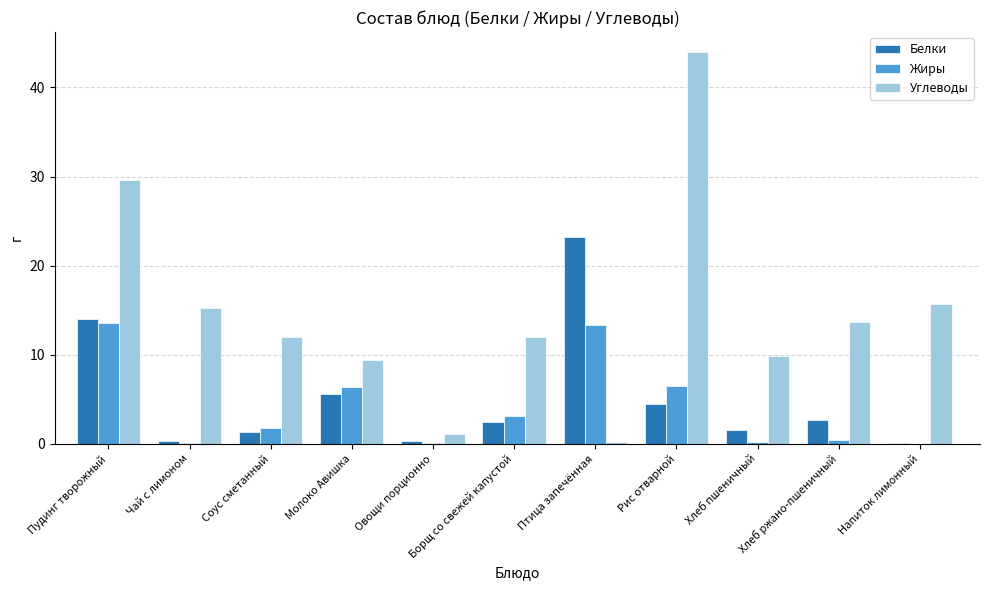

Which series has the largest total across all categories?

Углеводы